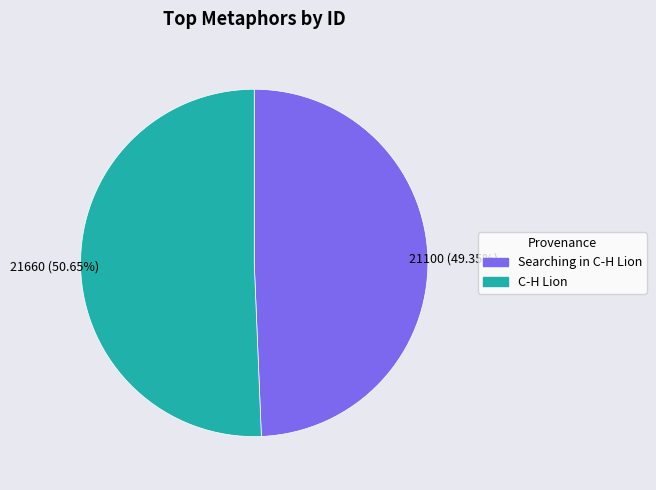

Do C-H Lion and Searching in C-H Lion together represent more than half of the pie?

Yes